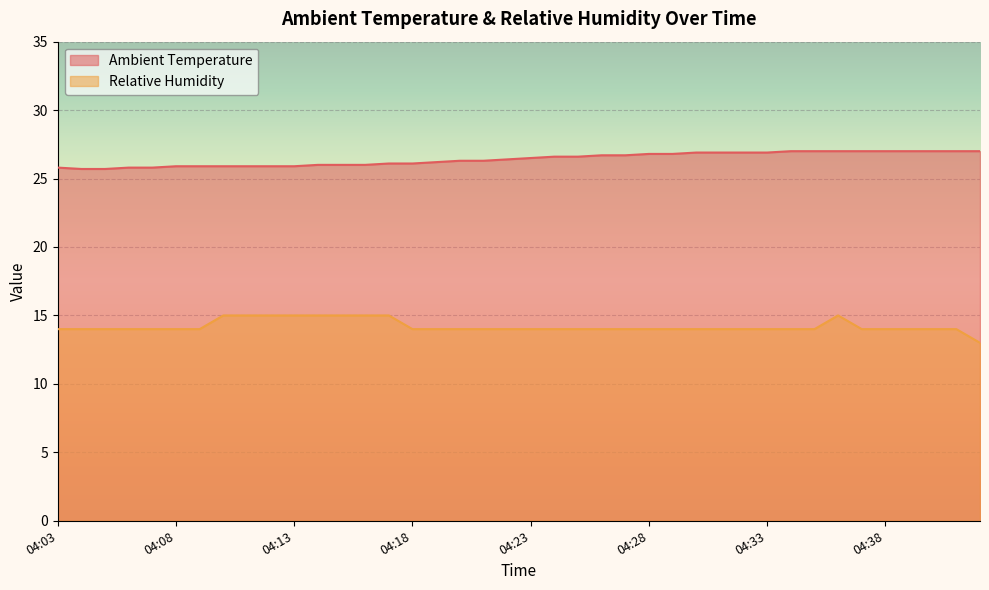

Which category has the highest value in the Relative Humidity series?

04:10